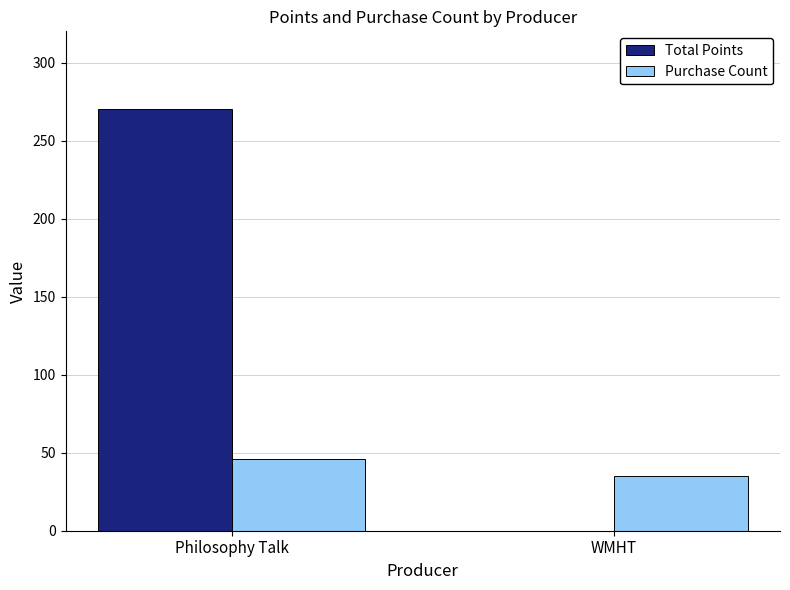

How many series are shown in this chart?

2